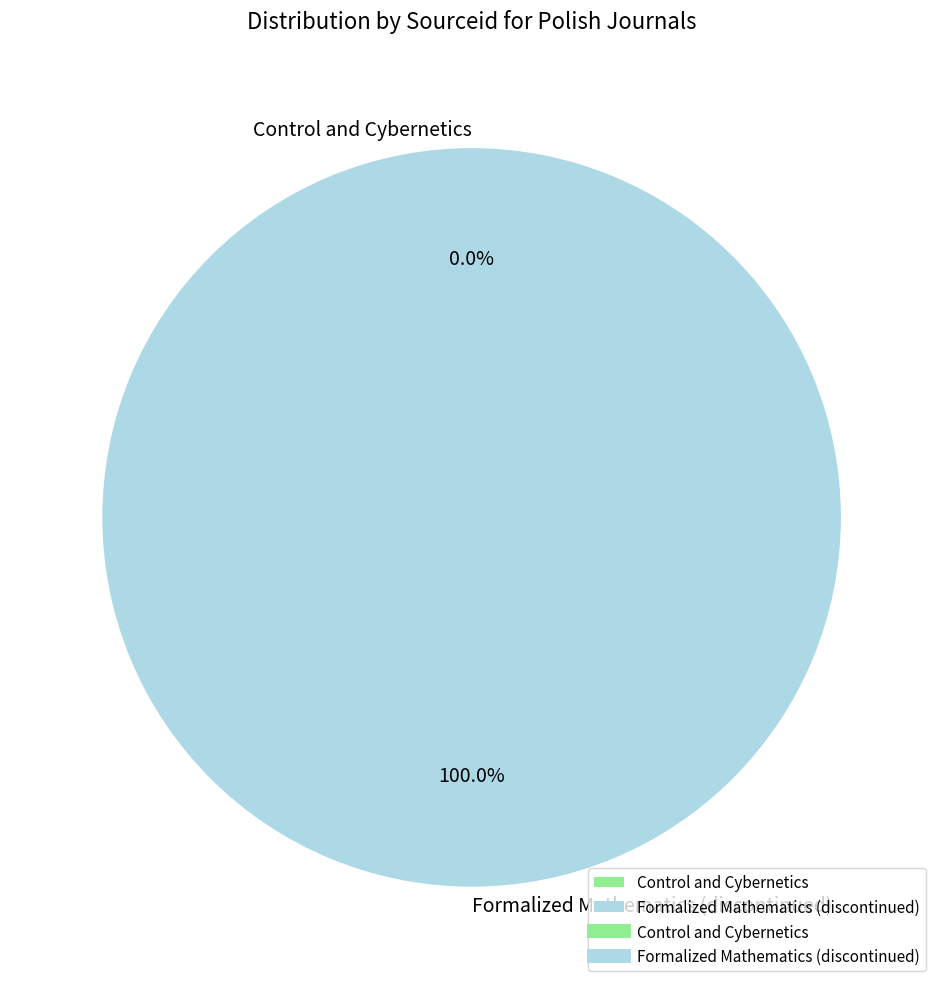

To the nearest percent, what is the average slice percentage?

50%